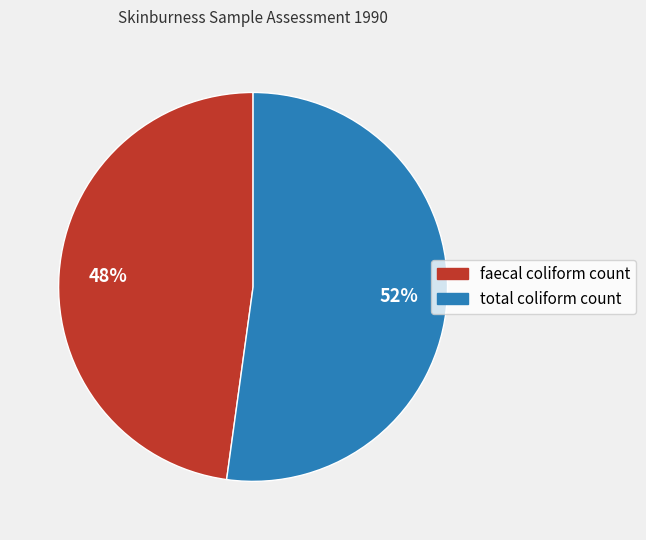

To the nearest percent, what is the average slice percentage?

50%